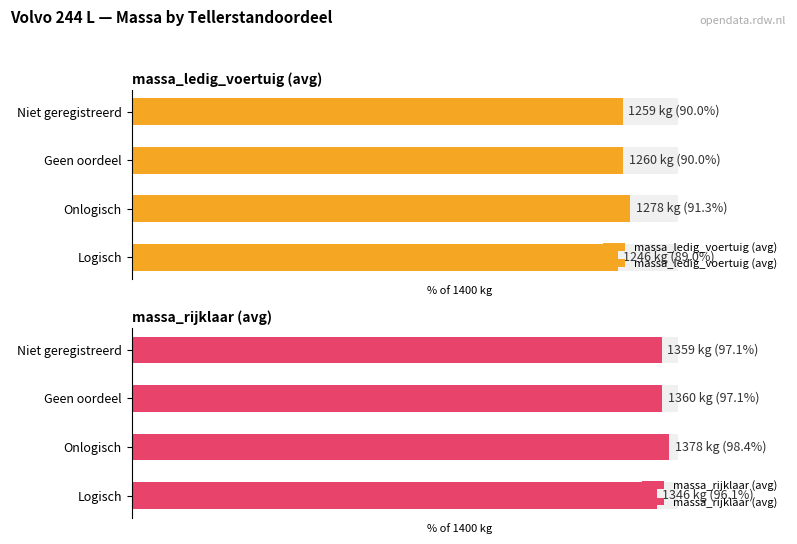

How many values in the massa_rijklaar (avg) series exceed 97?

3